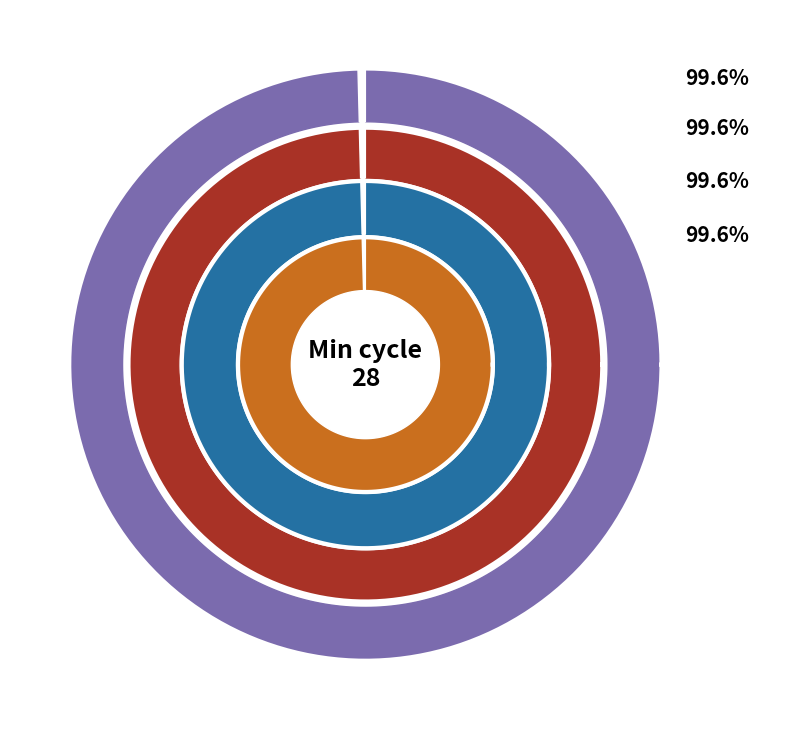

Between 2 and 3, which is larger?

2